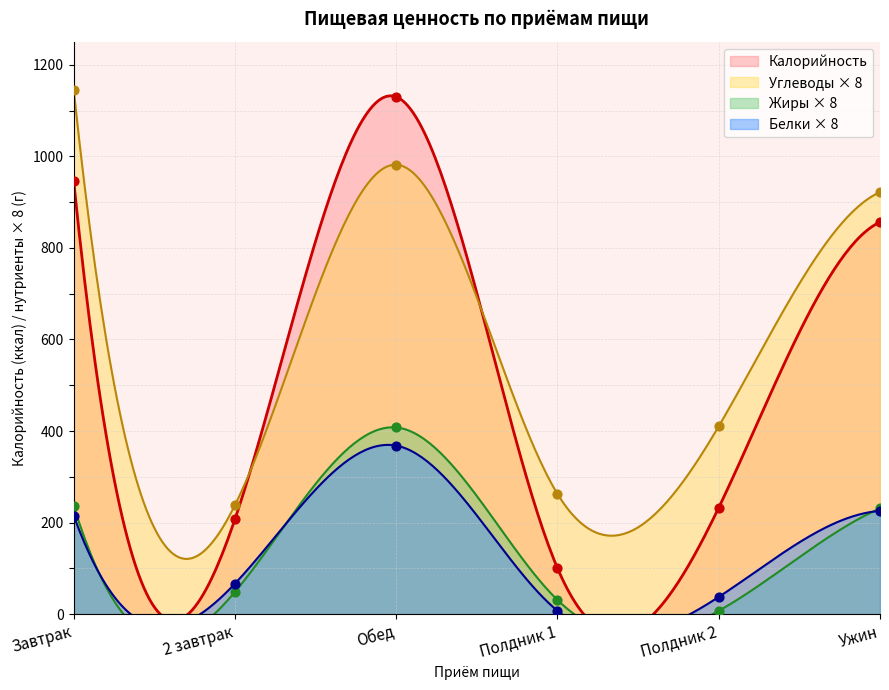

Which series has the largest Y range (max minus min)?

Калорийность